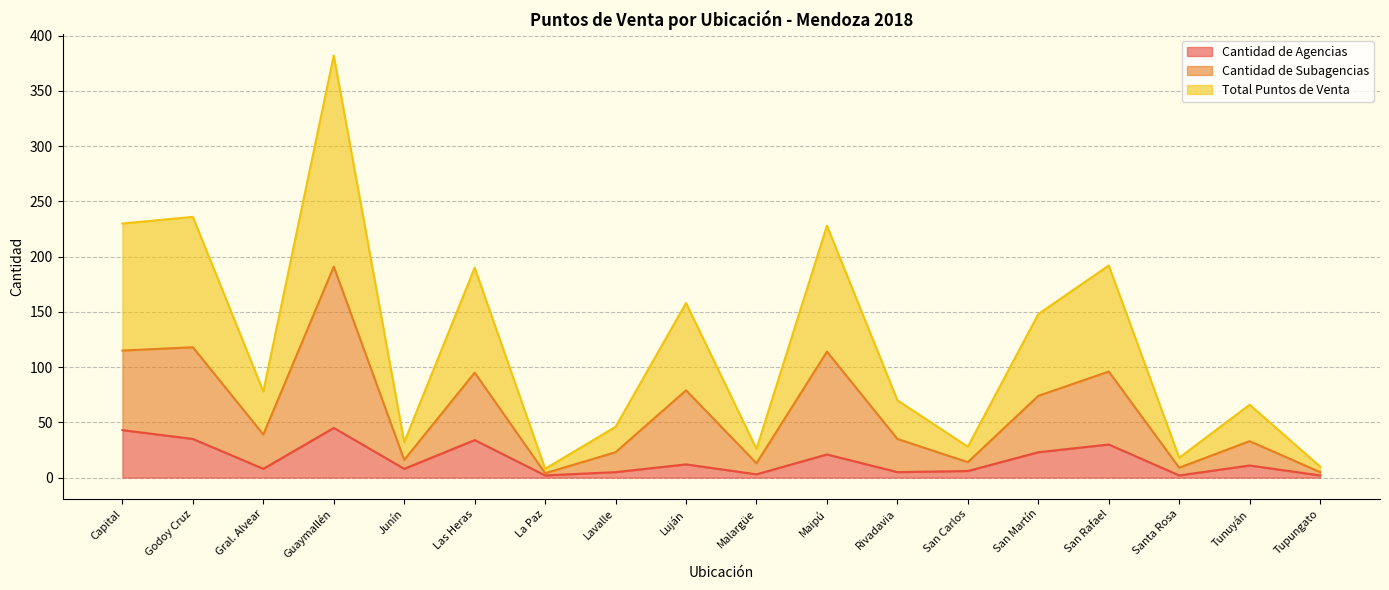

True or false: Cantidad de Agencias has a value of 2 at Gral. Alvear.

False